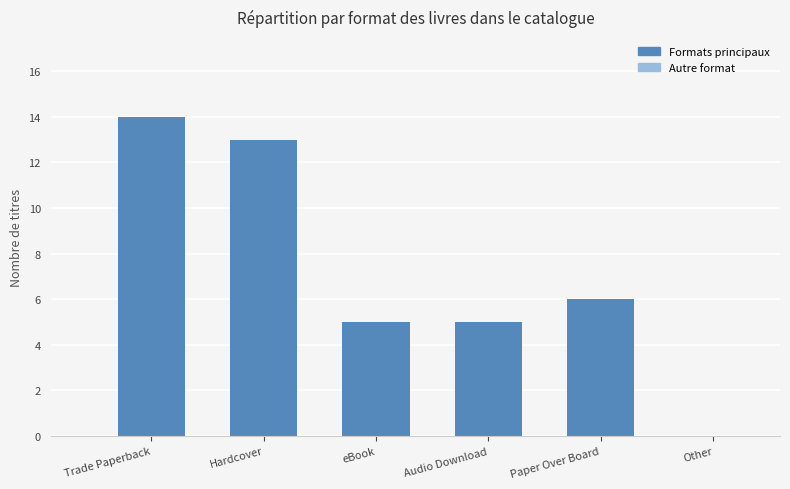

Which has a higher value, eBook or Other?

eBook